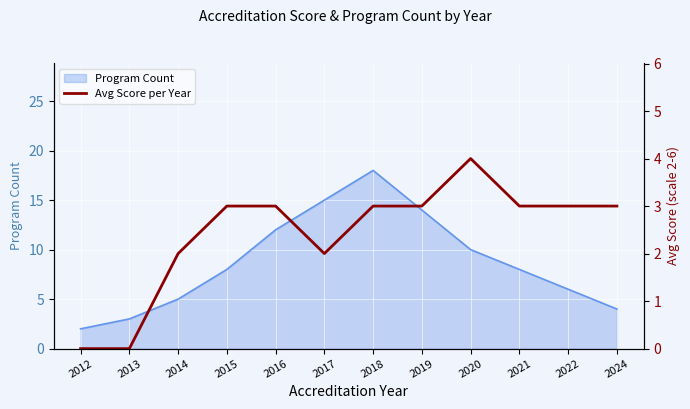

Between 2014 and 2012, which is larger?

2014